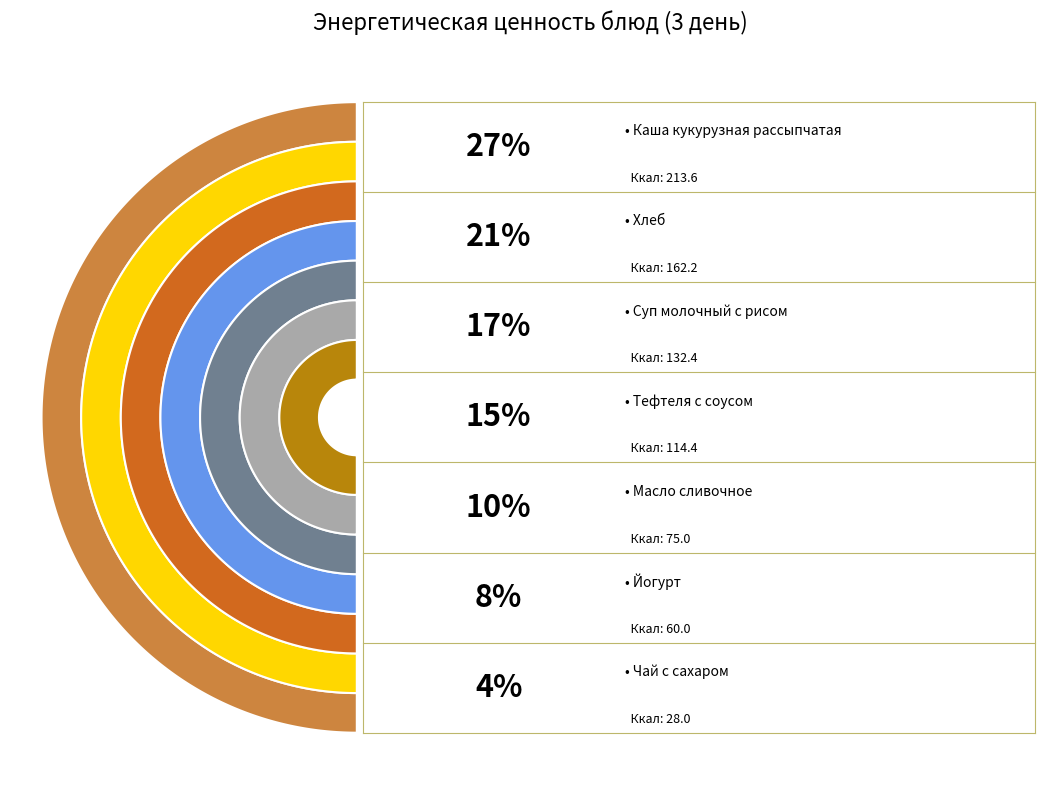

What percentage is the Суп молочный с рисом slice, to the nearest percent?

17%